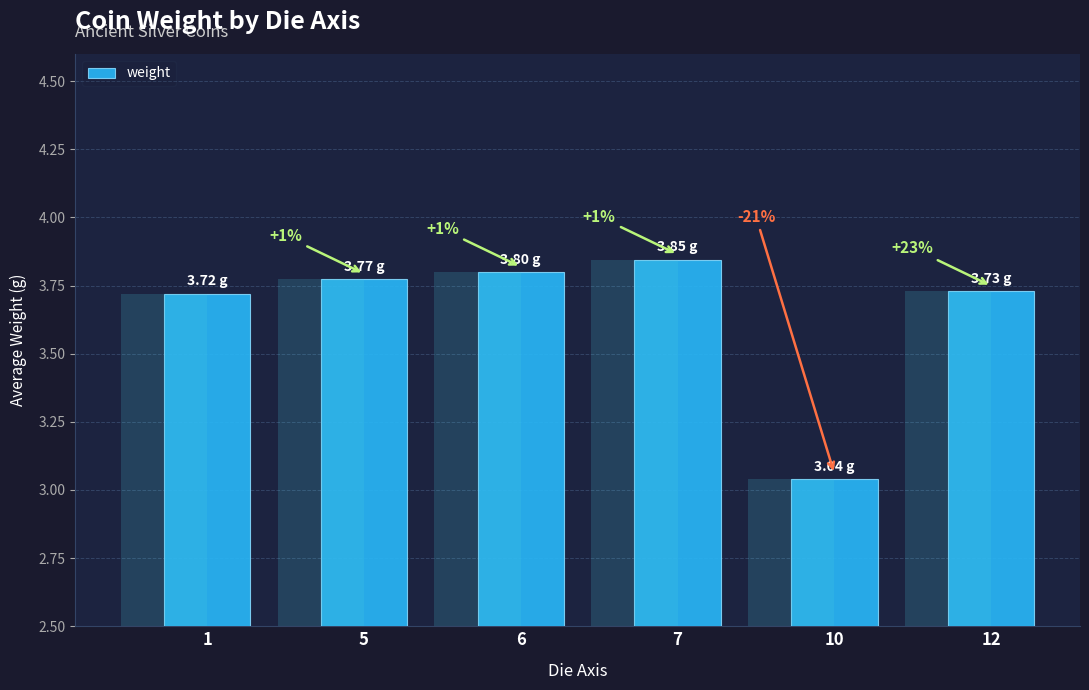

What is the difference between the second highest and minimum values?

0.8